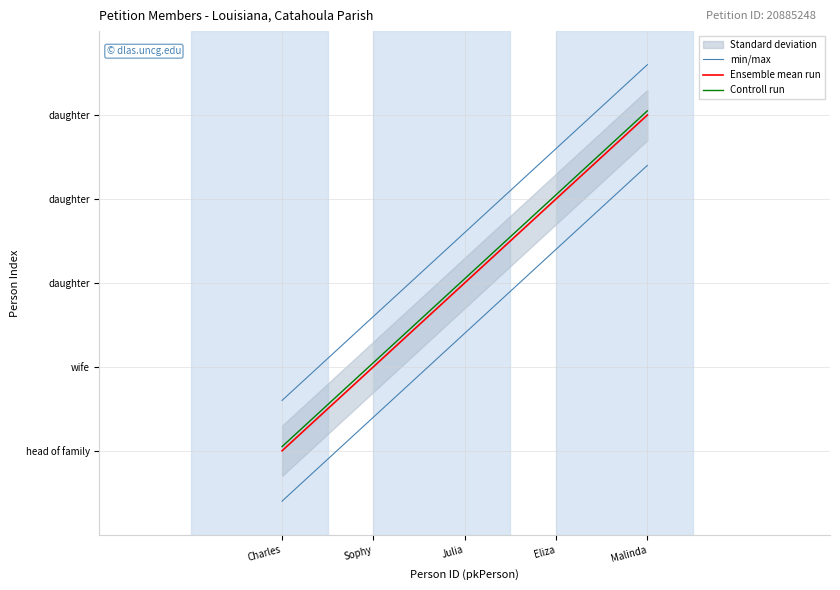

The Controll run series shows 2.0 at Sophy. True or false?

True